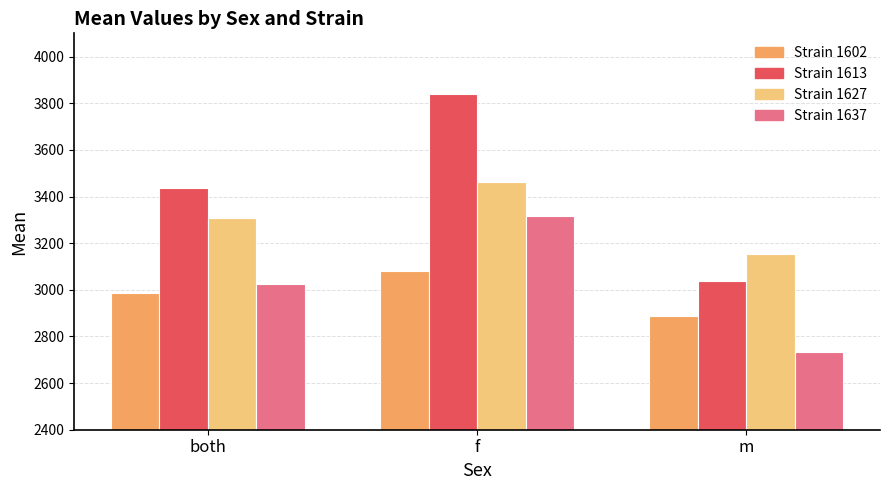

What is the minimum value shown in the chart?

2733.2